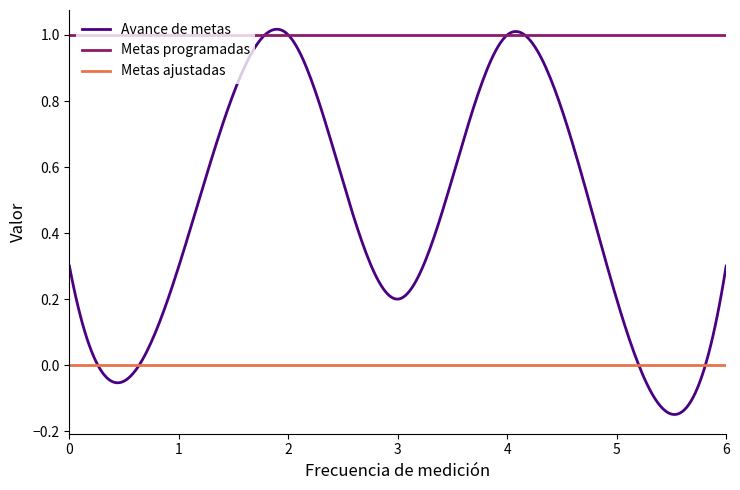

True or false: Avance de metas and Metas ajustadas intersect in this chart.

True